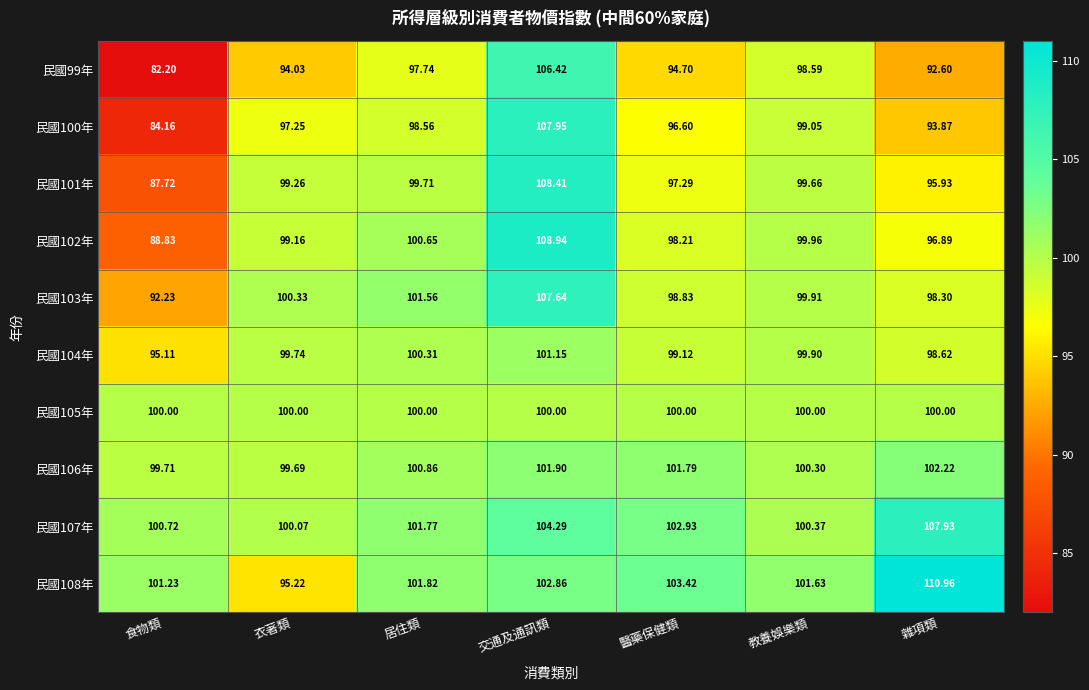

Rank the series at 雜項類 from lowest to highest value.

民國99年, 民國100年, 民國101年, 民國102年, 民國103年, 民國104年, 民國105年, 民國106年, 民國107年, 民國108年